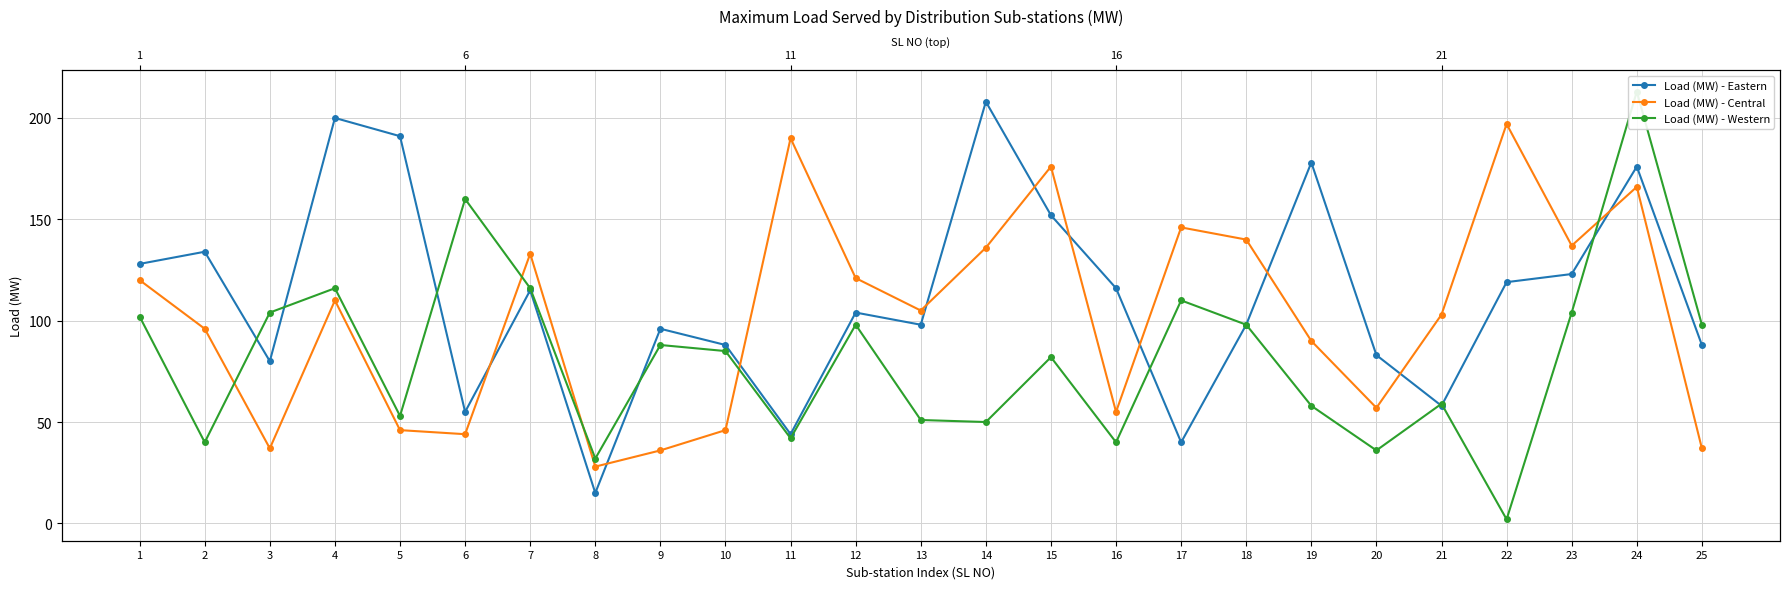

Where does the Load (MW) - Western series first go above 85?

1